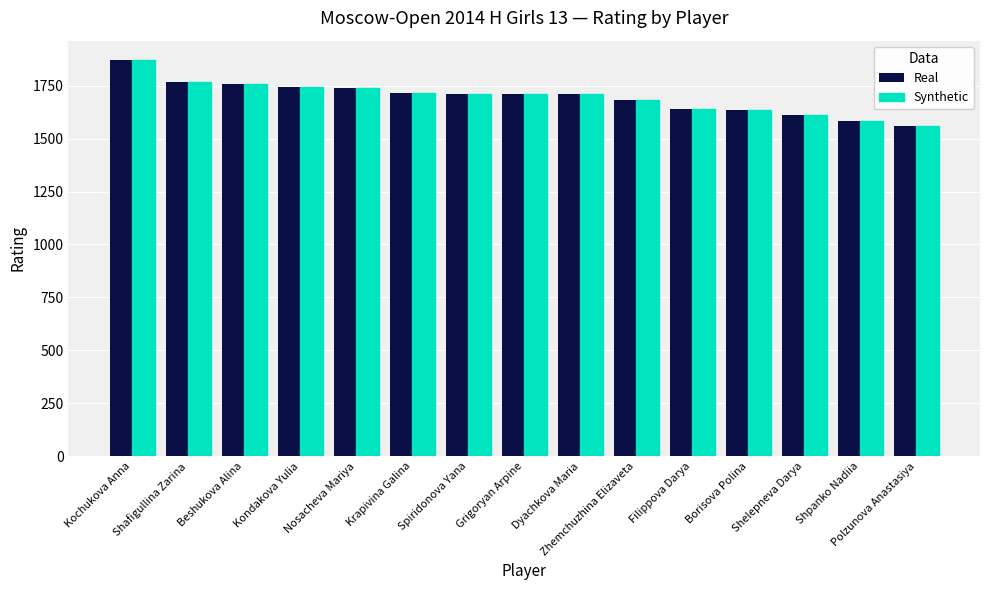

At which category is the sum across all series the highest?

Kochukova Anna